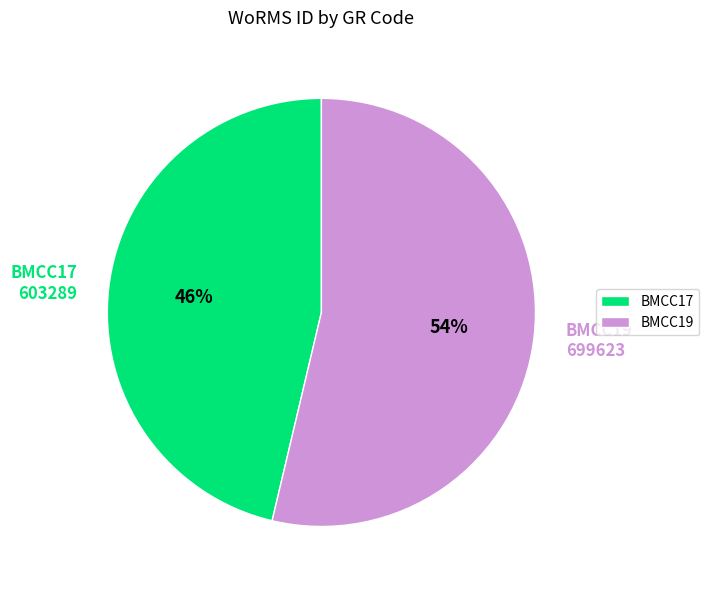

How many slices are in this pie chart?

2